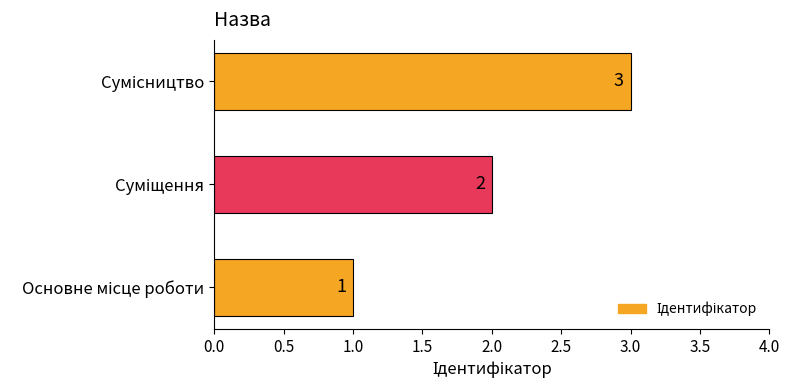

How many values are between 1 and 3?

3